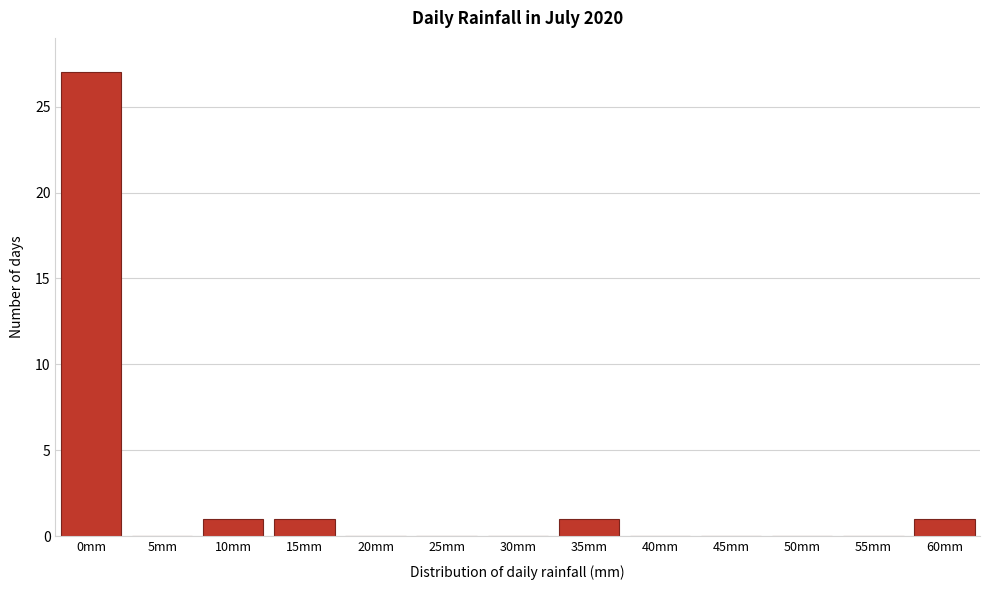

Reading left to right, extract all data points from this chart.

0mm=27	5mm=0	10mm=1	15mm=1	20mm=0	25mm=0	30mm=0	35mm=1	40mm=0	45mm=0	50mm=0	55mm=0	60mm=1